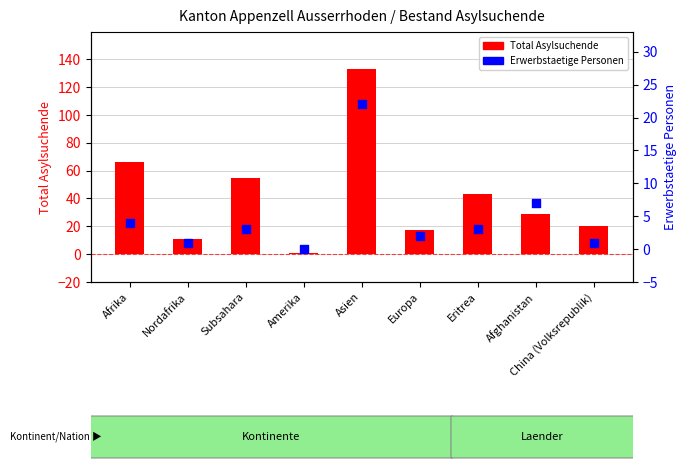

At how many categories does at least one series exceed 100?

1